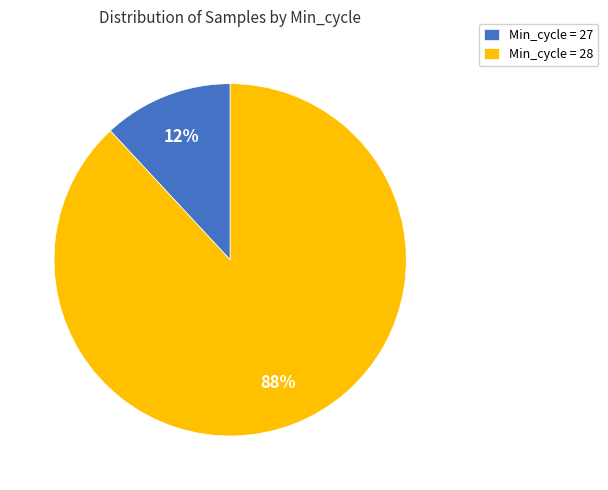

Rank the categories by value from highest to lowest.

Min_cycle = 28, Min_cycle = 27